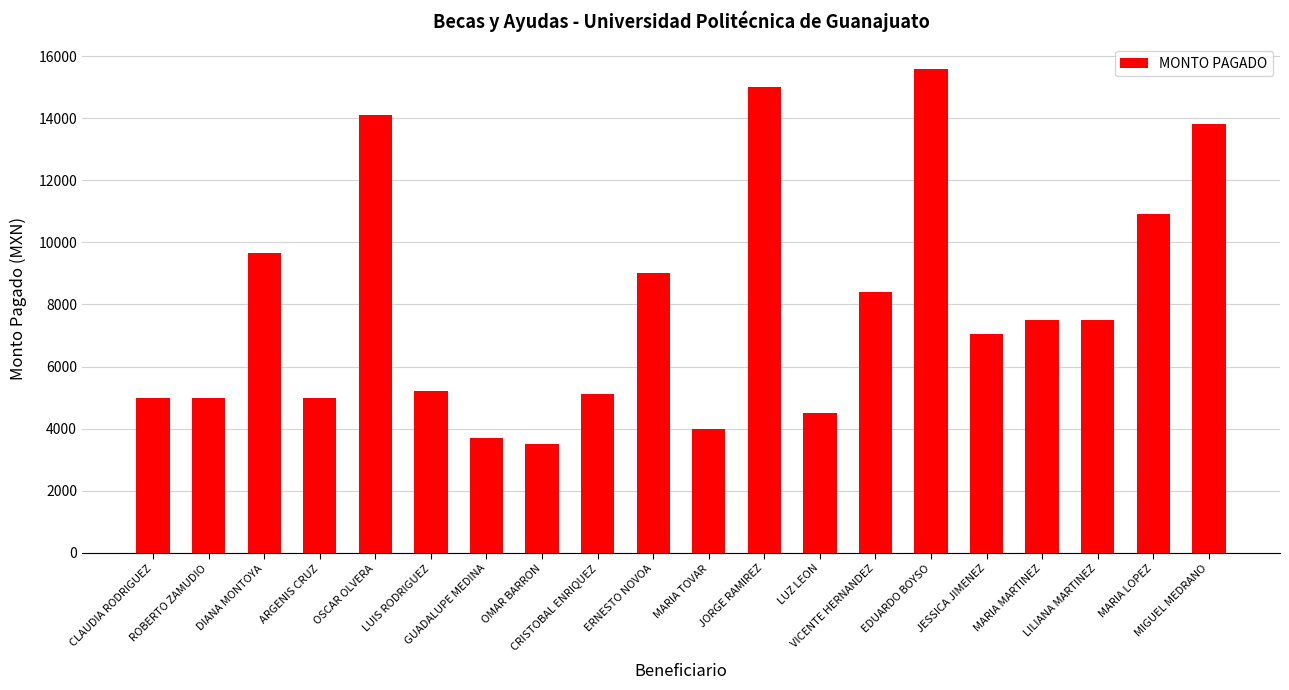

Is it true that the value at LILIANA MARTINEZ is 11560.0?

False